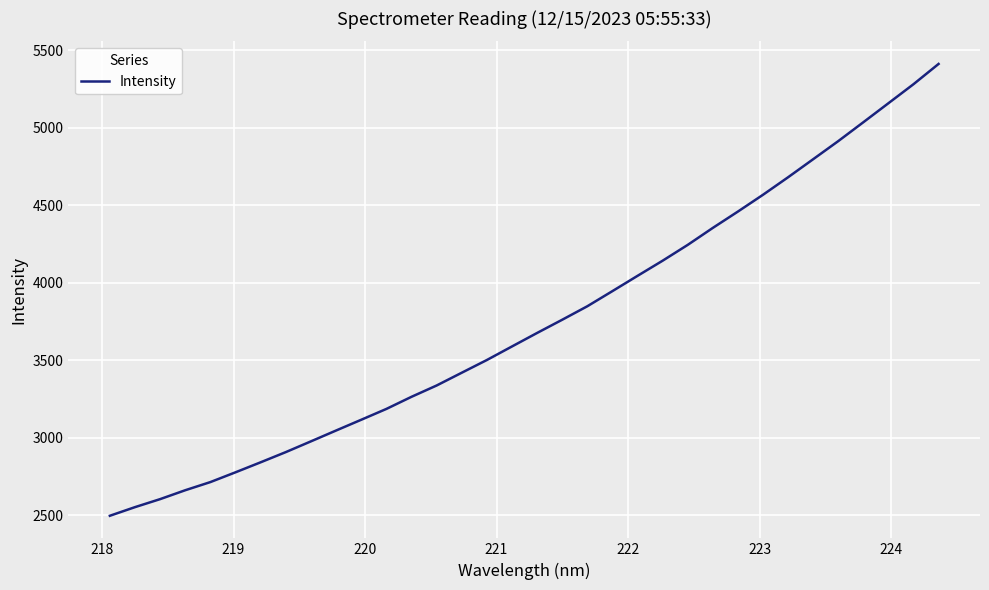

What is the greatest value displayed?

5412.5